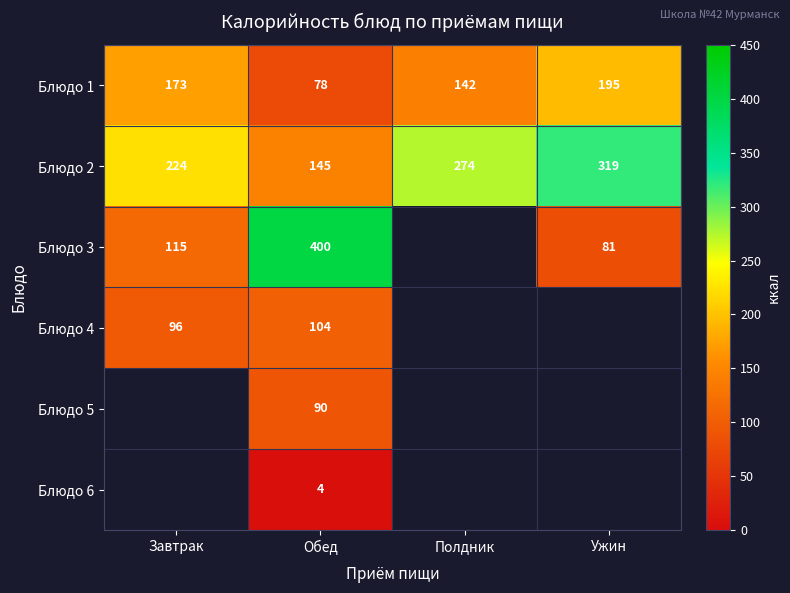

Rank the series at Обед from highest to lowest value.

Блюдо 3, Блюдо 2, Блюдо 4, Блюдо 5, Блюдо 1, Блюдо 6